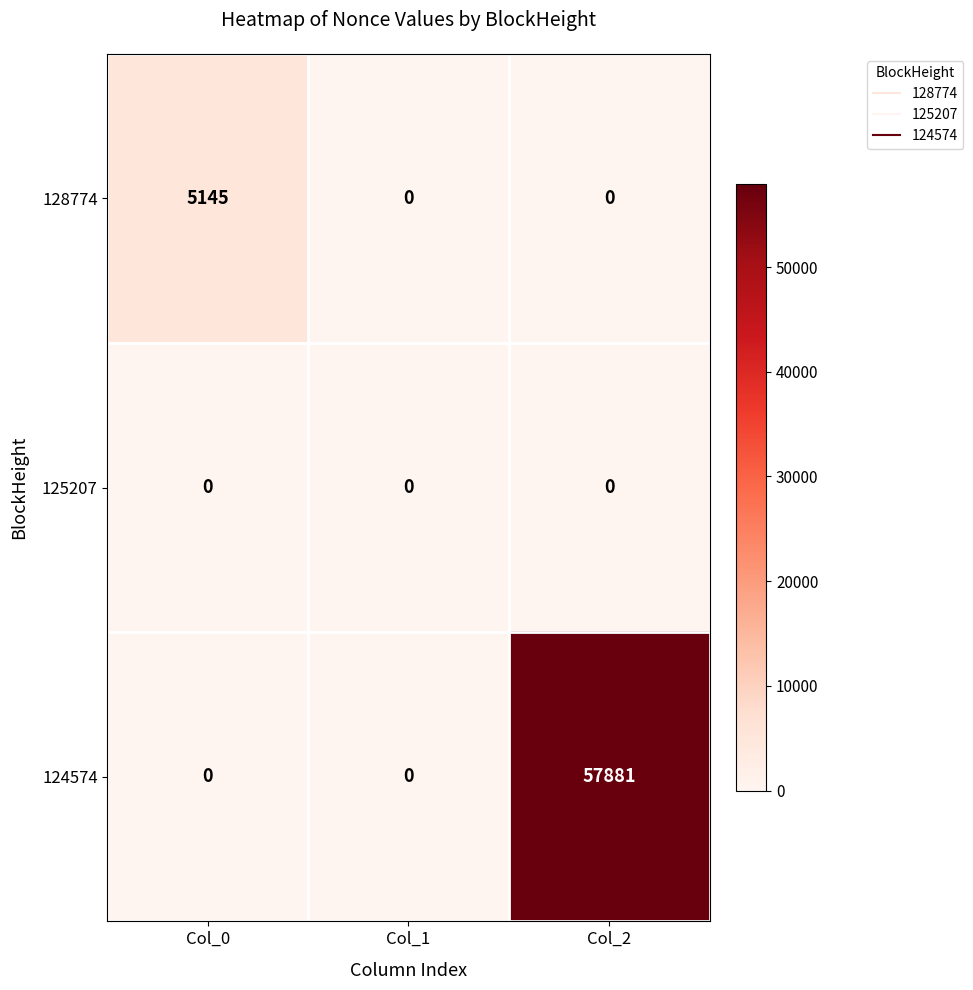

How many 128774 values are between 0 and 5145?

3